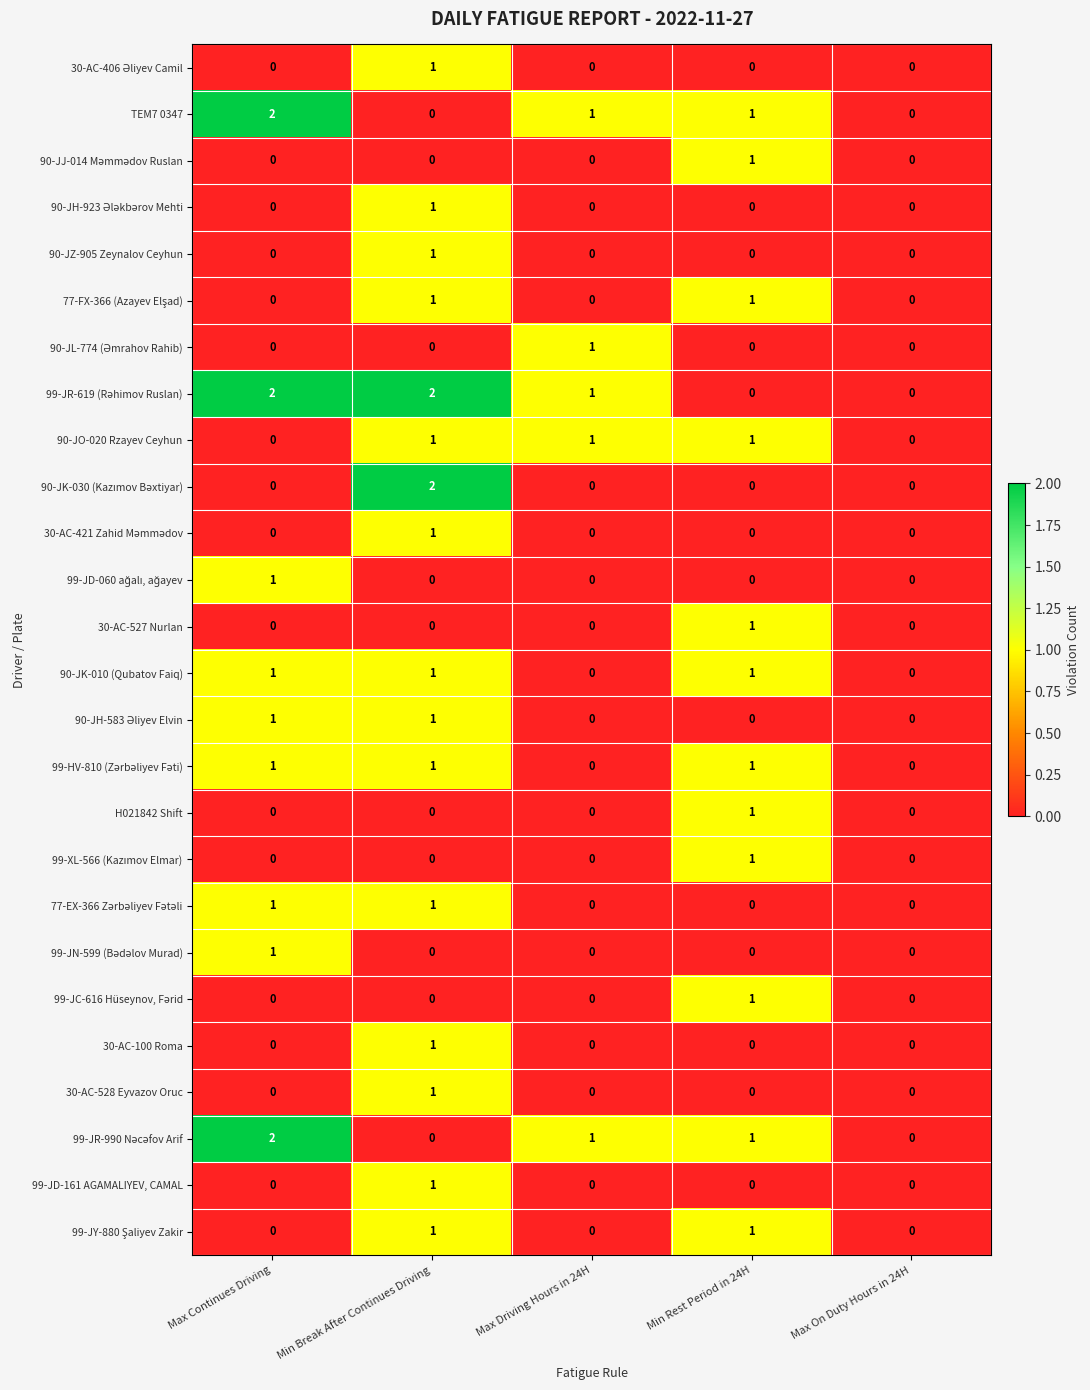

What is the greatest value displayed?

2